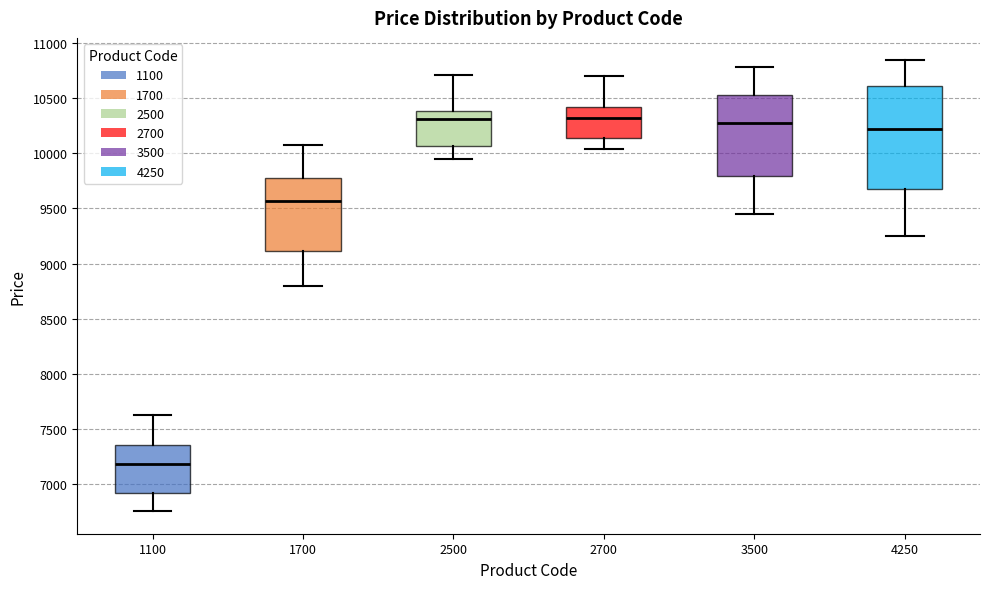

Reading left to right, transcribe this box plot: for each box, give where its median line is, the range the box spans, and where its two whiskers end, as read against the y-axis. The values are not printed on the chart, so give them approximately, as read against the axis.

1100: median 7200, box 6900 to 7350, whiskers 6750 to 7650
1700: median 9550, box 9100 to 9750, whiskers 8800 to 10050
2500: median 10300, box 10050 to 10400, whiskers 9950 to 10700
2700: median 10300, box 10150 to 10400, whiskers 10050 to 10700
3500: median 10300, box 9800 to 10550, whiskers 9450 to 10800
4250: median 10200, box 9700 to 10600, whiskers 9250 to 10850